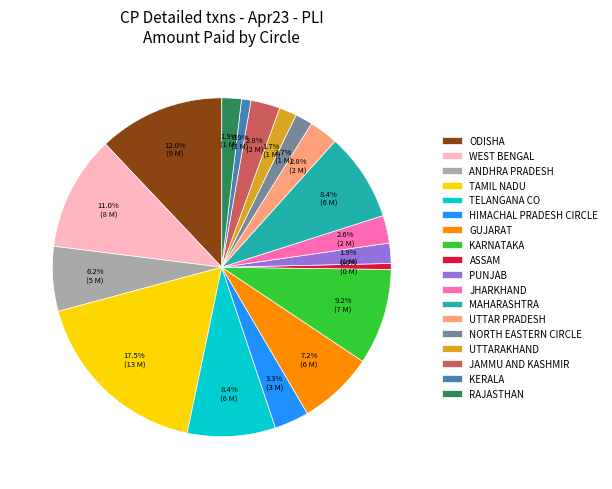

The KARNATAKA slice represents 9% of the pie. True or false?

True